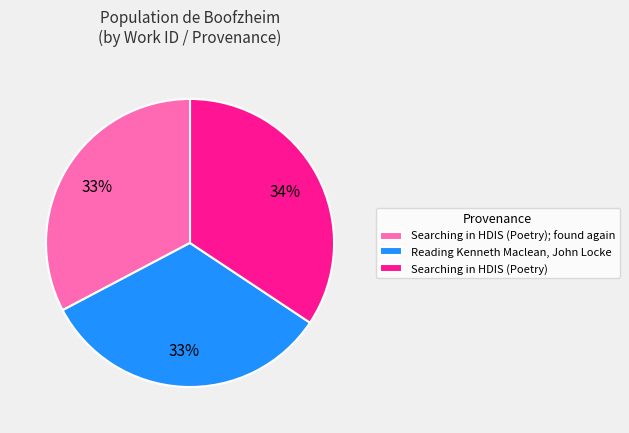

The Reading Kenneth Maclean, John Locke slice represents 22% of the pie. True or false?

False